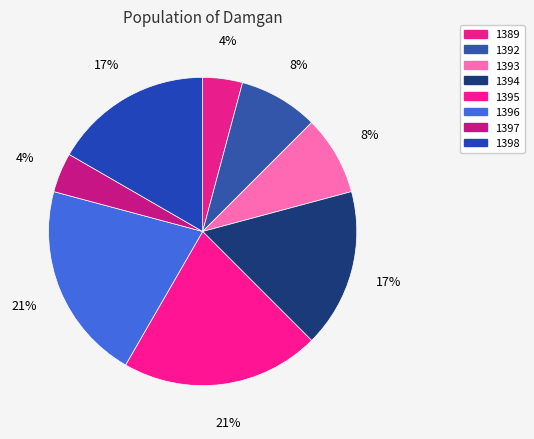

How many slices are in this pie chart?

8